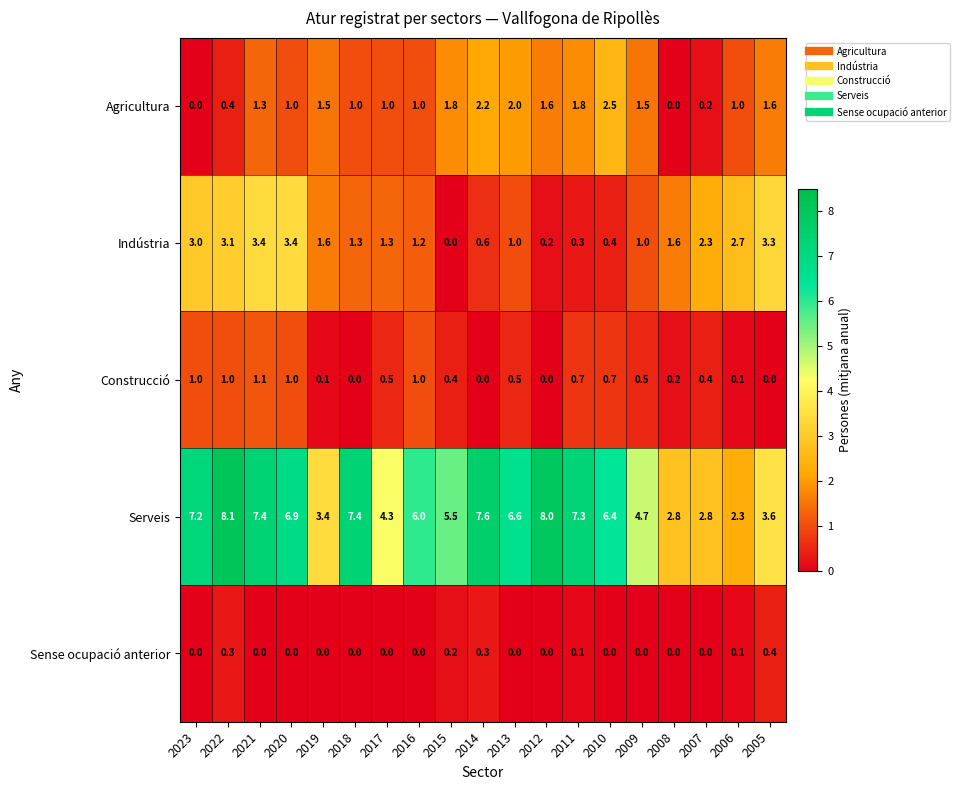

At which category does the chart reach its peak across all series?

2022